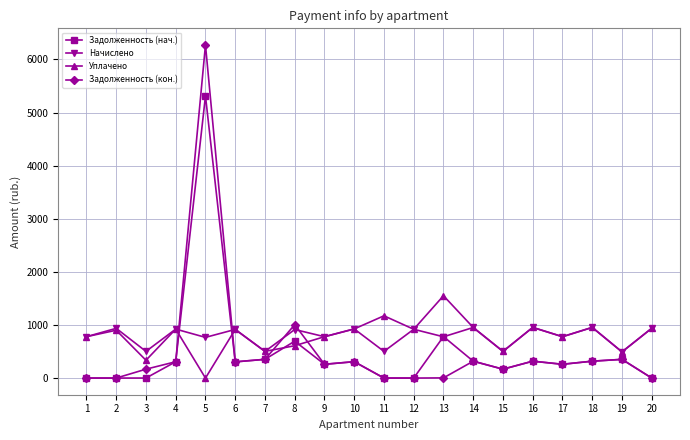

At which category is the sum across all series the highest?

5